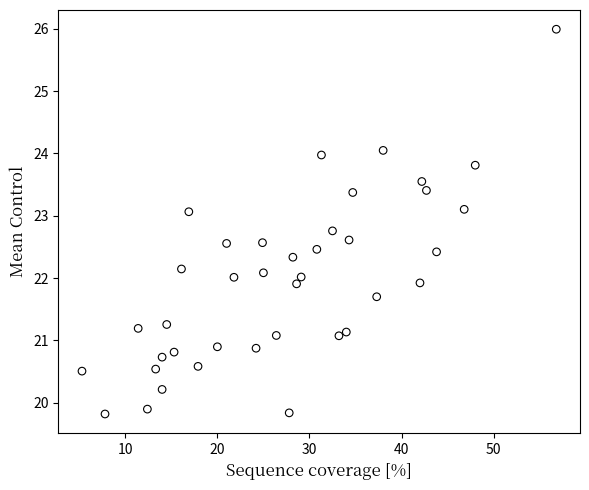

What is the range of Y values (max minus min)?

6.2